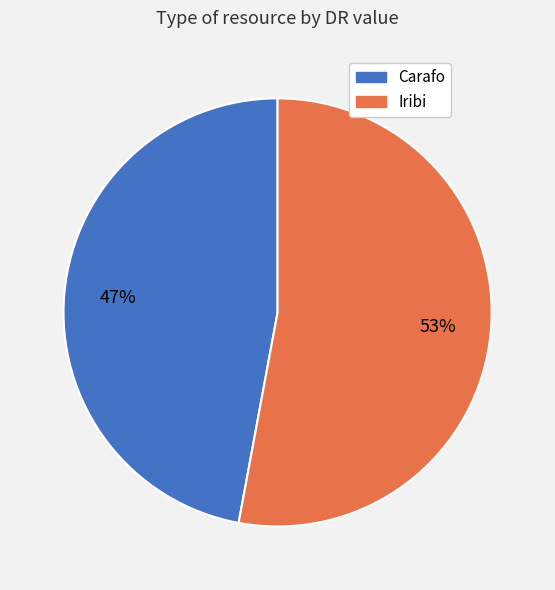

Rank the categories by value from highest to lowest.

Iribi, Carafo